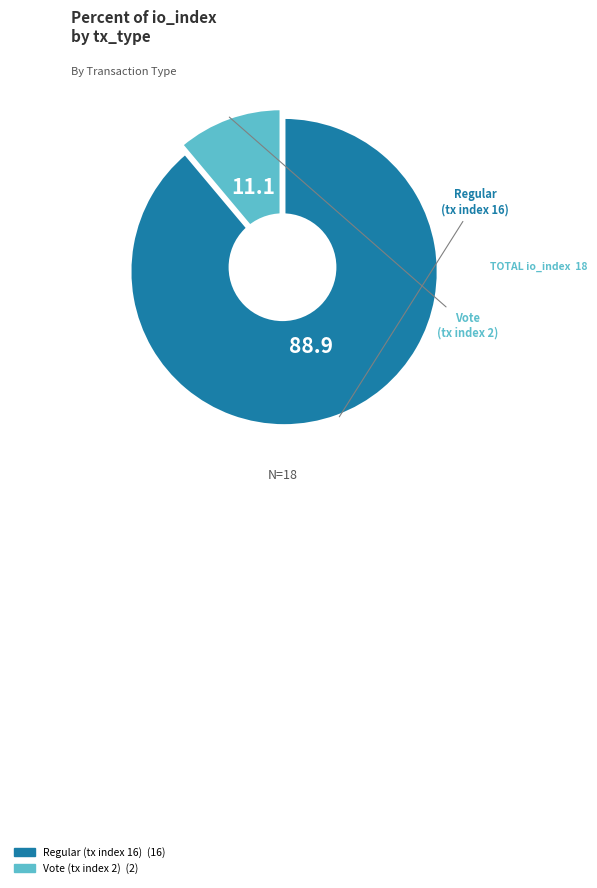

Count the number of slices in the pie.

2